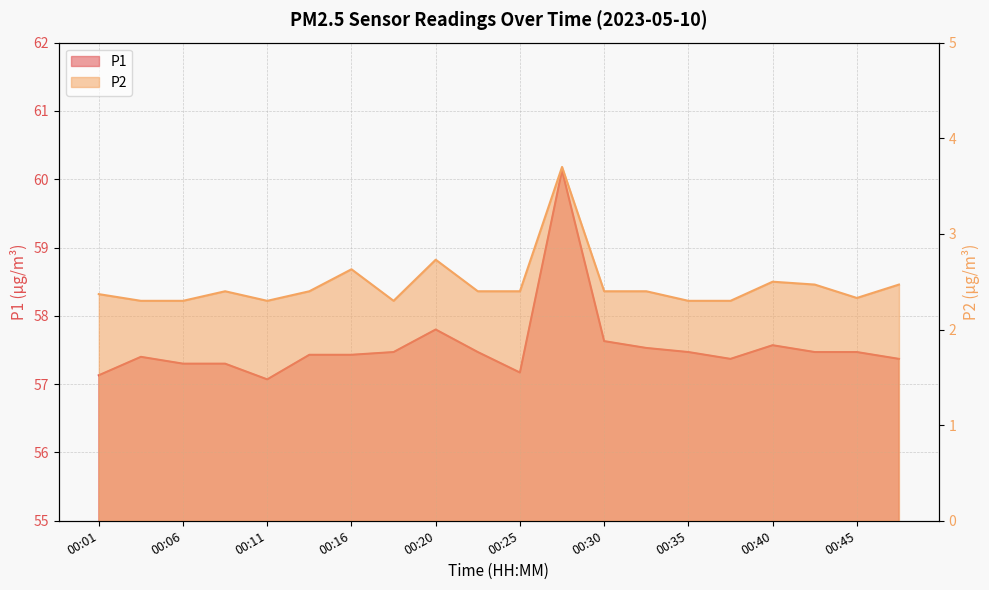

True or false: P1 and P2 intersect in this chart.

False